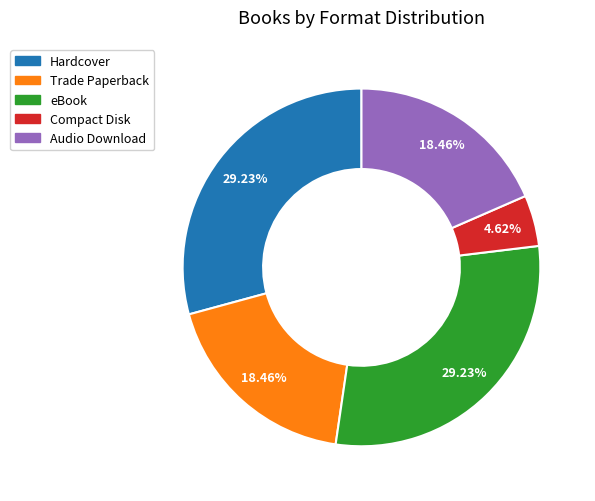

To the nearest percent, what is the difference between the largest and smallest slice percentages?

25%